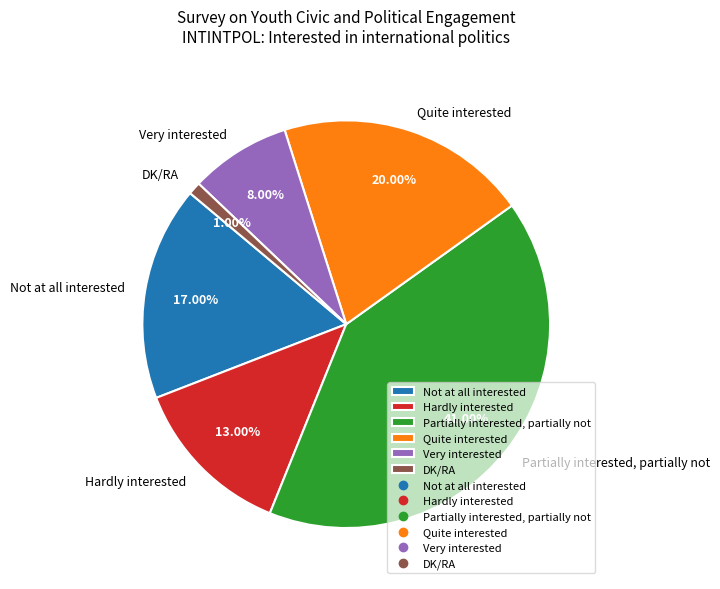

What percentage is NOT represented by Not at all interested?

83.0%